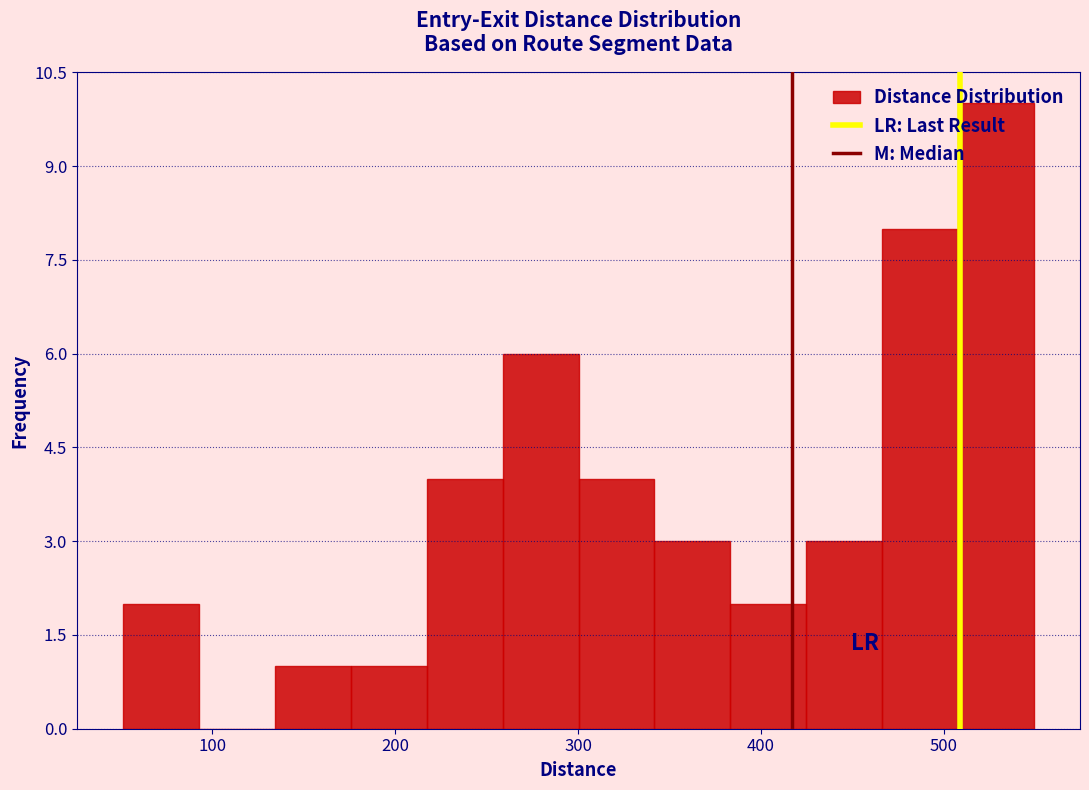

Reading left to right, list every bar in this chart as the range it spans on the x-axis followed by its height. Neither the bar edges nor the heights are printed on the chart, so give them approximately, as read against the axes.

50 to 90: 2
90 to 130: 0
130 to 180: 1
180 to 220: 1
220 to 260: 4
260 to 300: 6
300 to 340: 4
340 to 380: 3
380 to 420: 2
420 to 470: 3
470 to 510: 8
510 to 550: 10